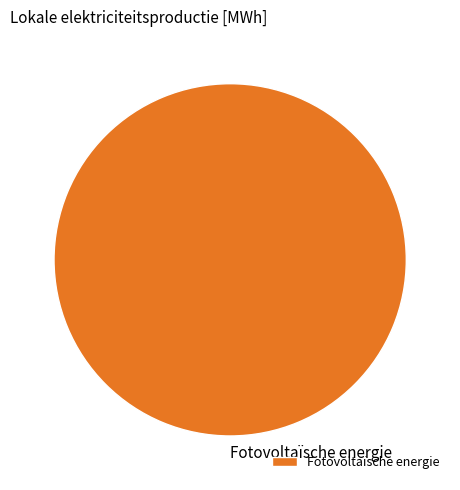

Rank the categories by value from lowest to highest.

Fotovoltaïsche energie